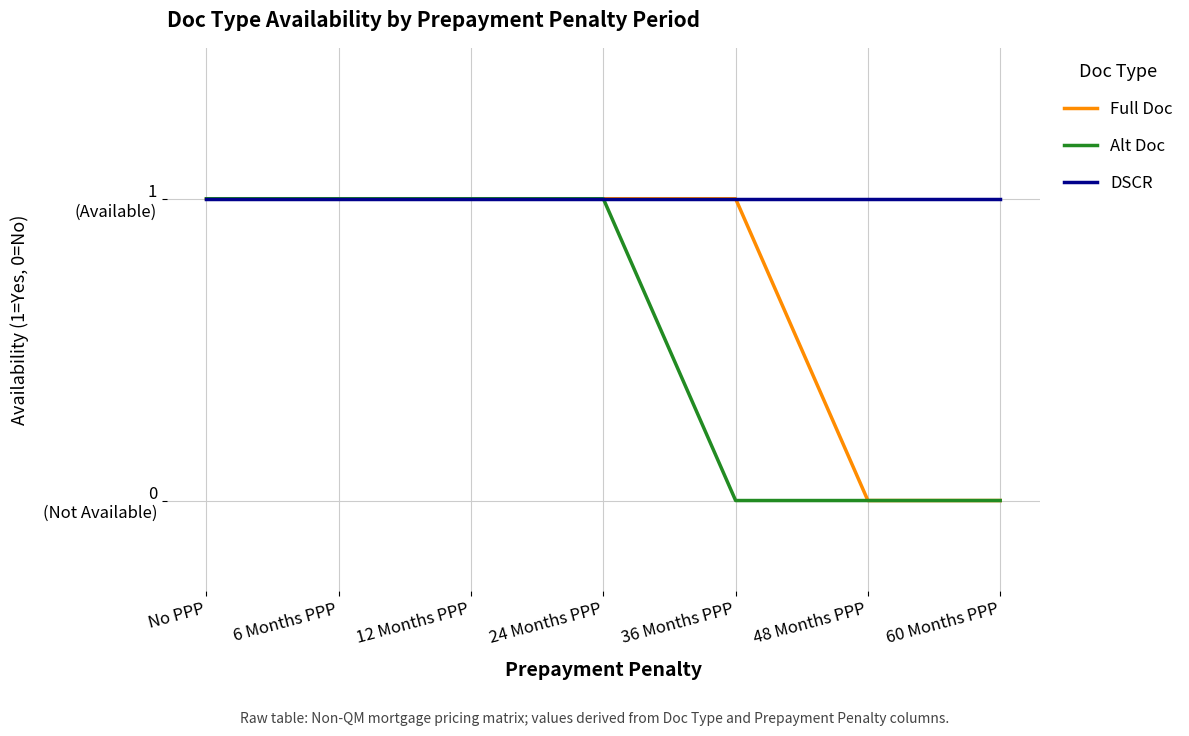

Does the chart display data point markers on the line(s)?

No